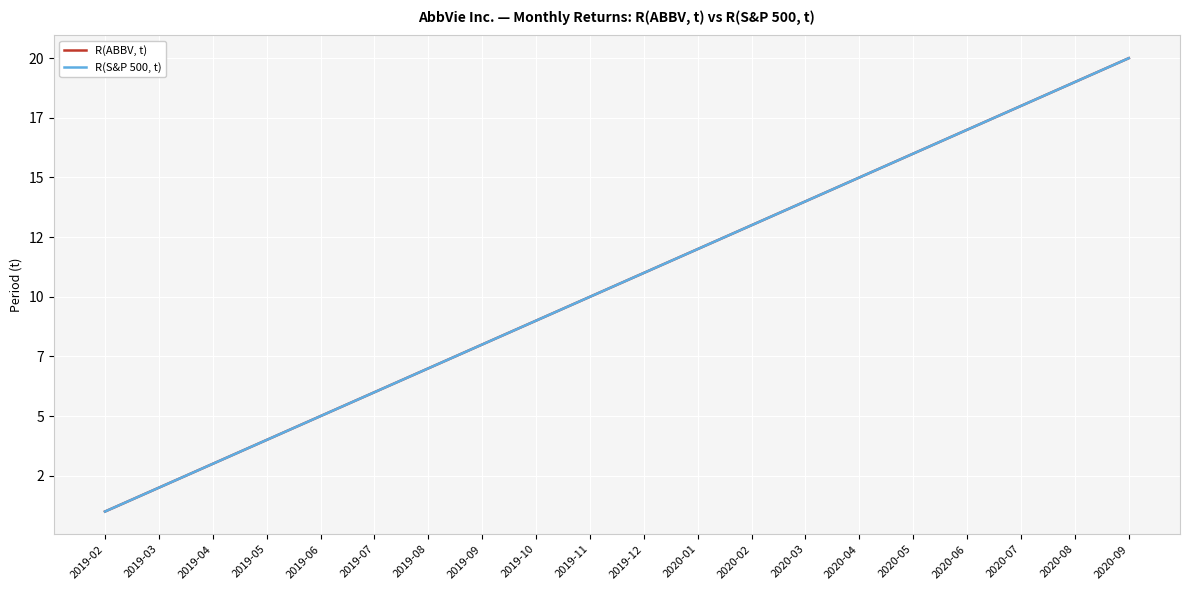

Reading left to right, transcribe all the data shown in this chart.

R(ABBV, t): 1	2	3	4	5	6	7	8	9	10	11	12	13	14	15	16	17	18	19	20
R(S&P 500, t): 1	2	3	4	5	6	7	8	9	10	11	12	13	14	15	16	17	18	19	20